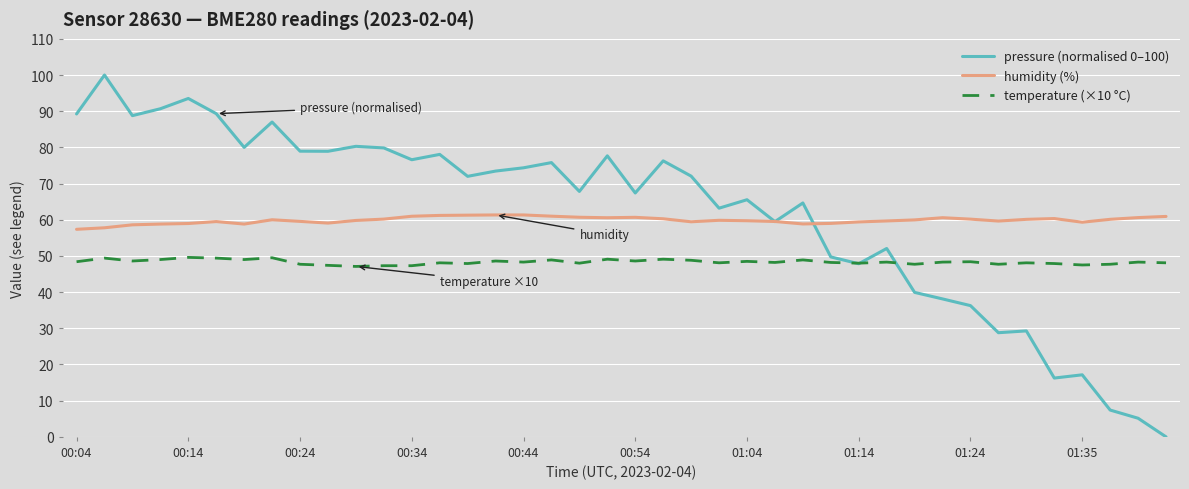

Which series ends up on top after the final intersection of pressure (normalised 0–100) and humidity (%)?

humidity (%)